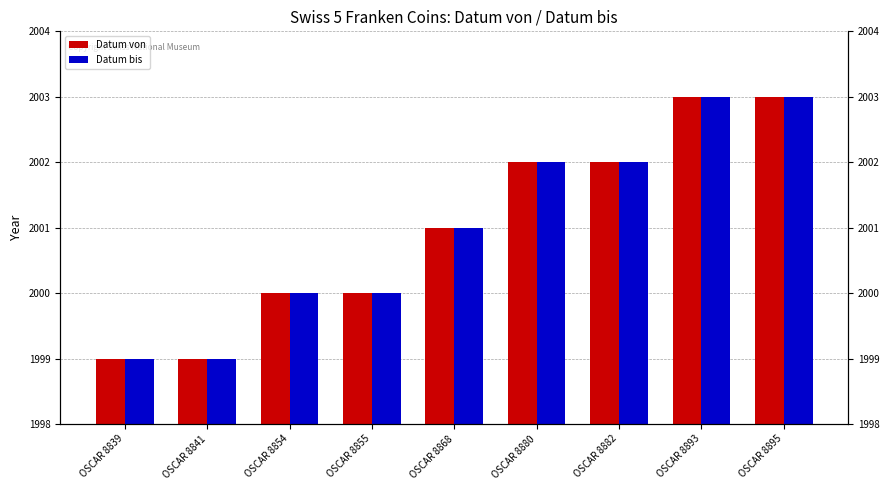

What is the difference between the Datum von values at OSCAR 8893 and OSCAR 8868?

2